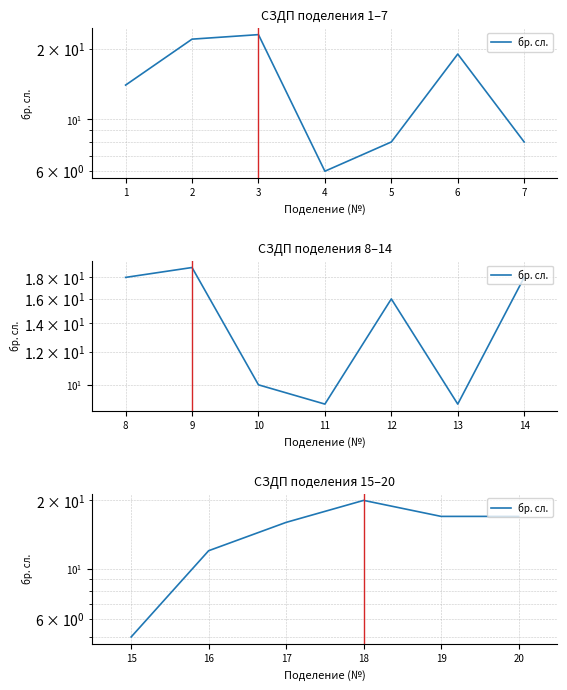

What is the value of the 6th point from the left?

17